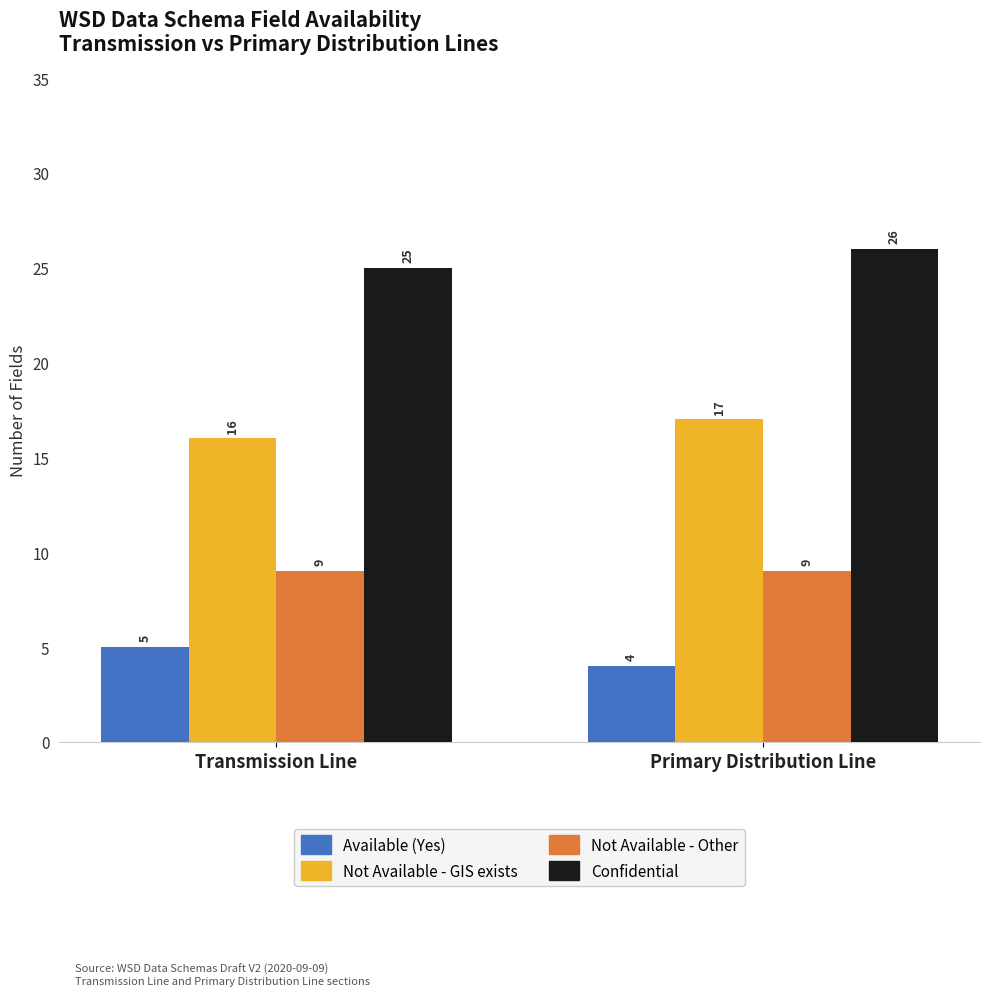

What is the highest value of the Not Available - Other series?

9